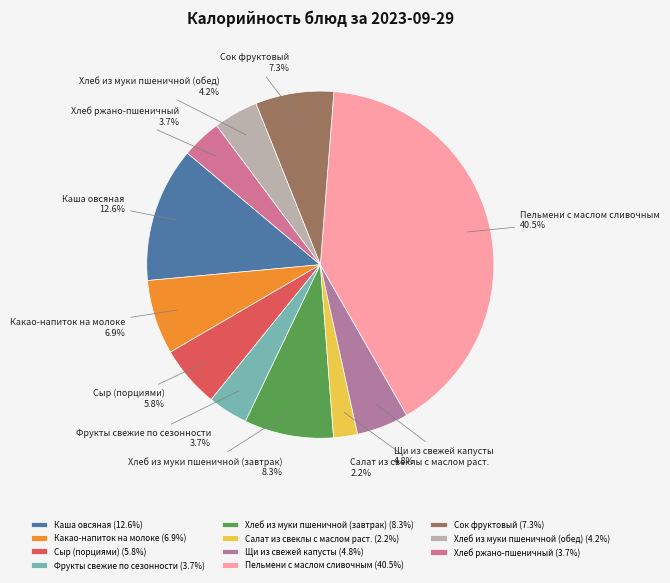

Does any single category account for the majority?

No